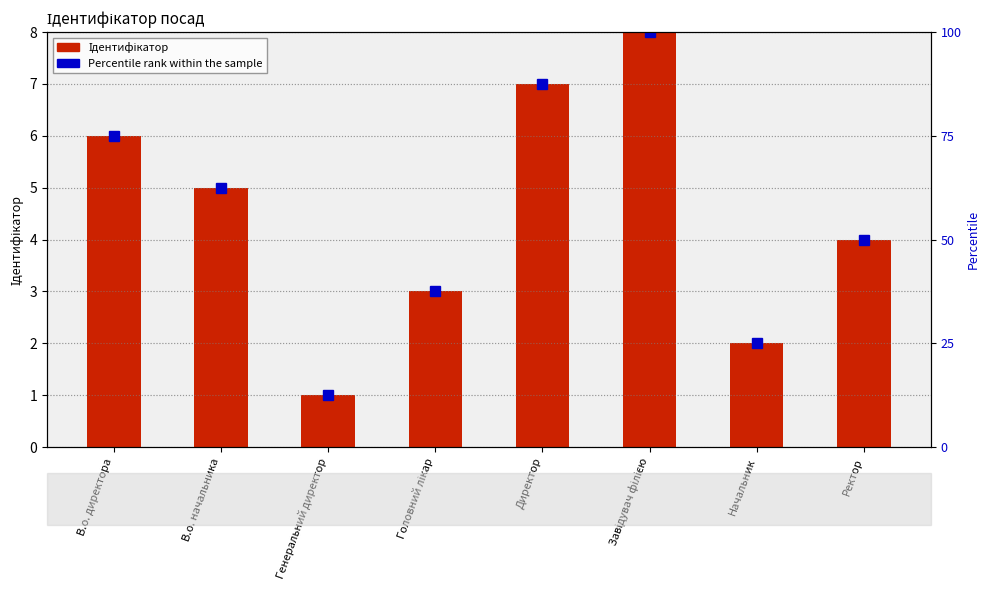

Reading left to right, what are all the values shown in this chart?

Ідентифікатор: В.о. директора=6.0	В.о. начальника=5.0	Генеральний директор=1.0	Головний лікар=3.0	Директор=7.0	Завідувач філією=8.0	Начальник=2.0	Ректор=4.0
Percentile rank within the sample: В.о. директора=75.0	В.о. начальника=62.5	Генеральний директор=12.5	Головний лікар=37.5	Директор=87.5	Завідувач філією=100.0	Начальник=25.0	Ректор=50.0